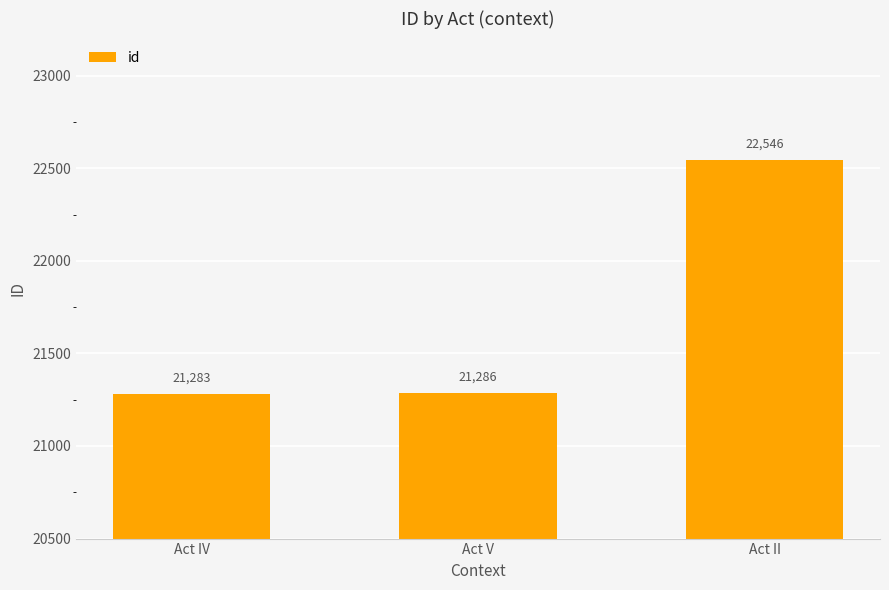

What is the change in value from Act IV to Act V?

+3